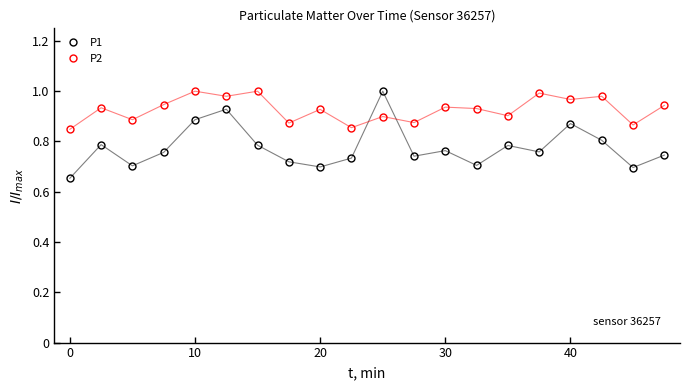

How many intersections are there between P2 and P1?

2